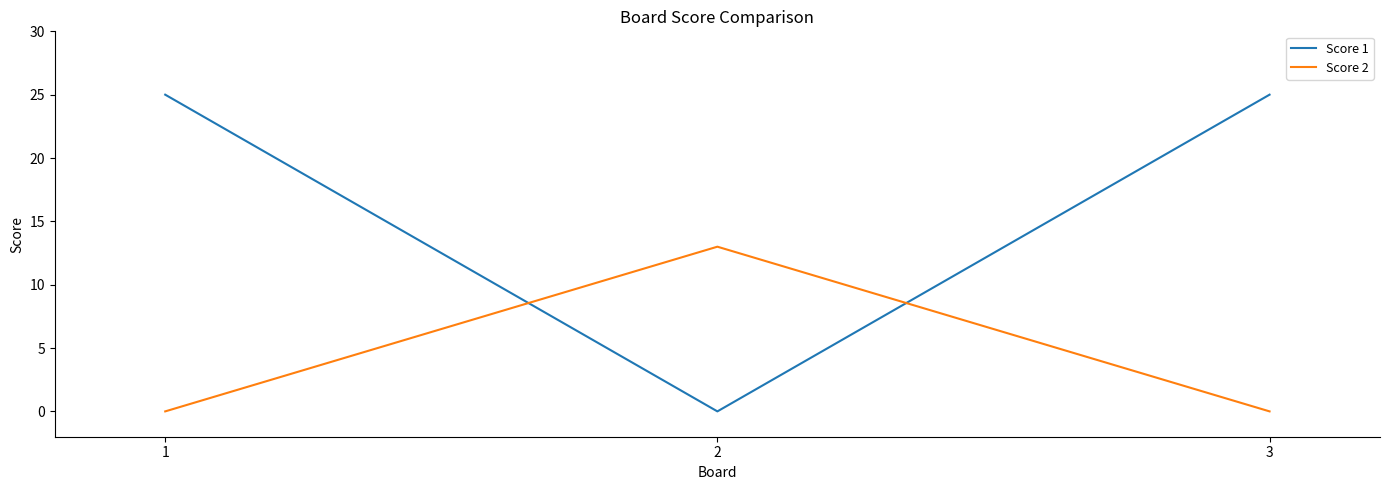

What is the average value of the Score 2 series?

4